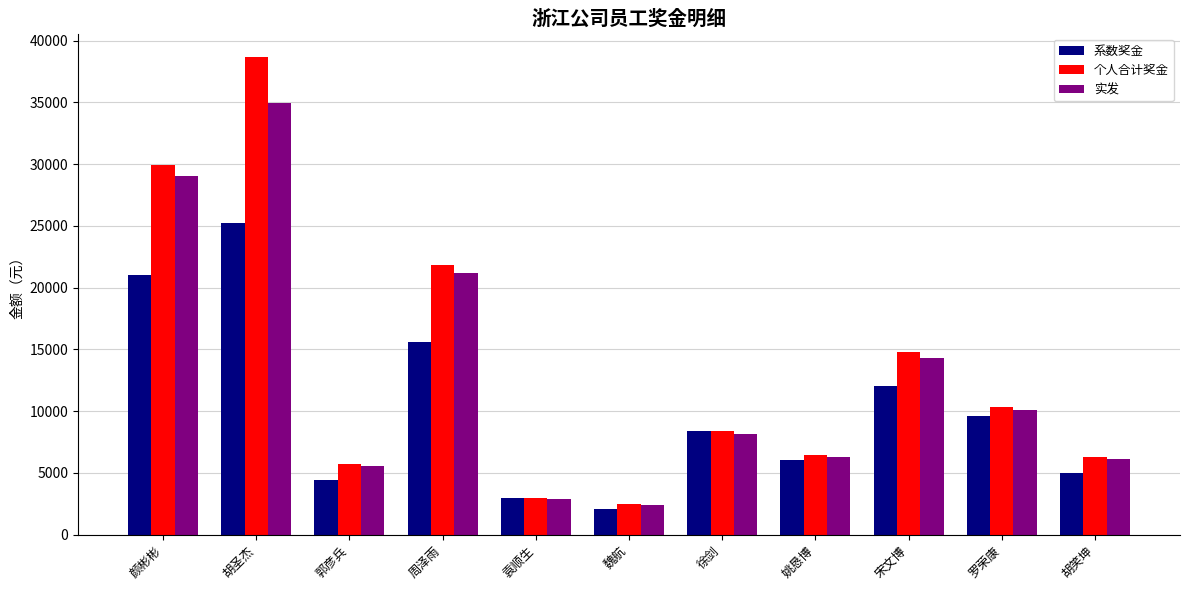

What is the difference between the highest and lowest values at 袁顺生?

90.0